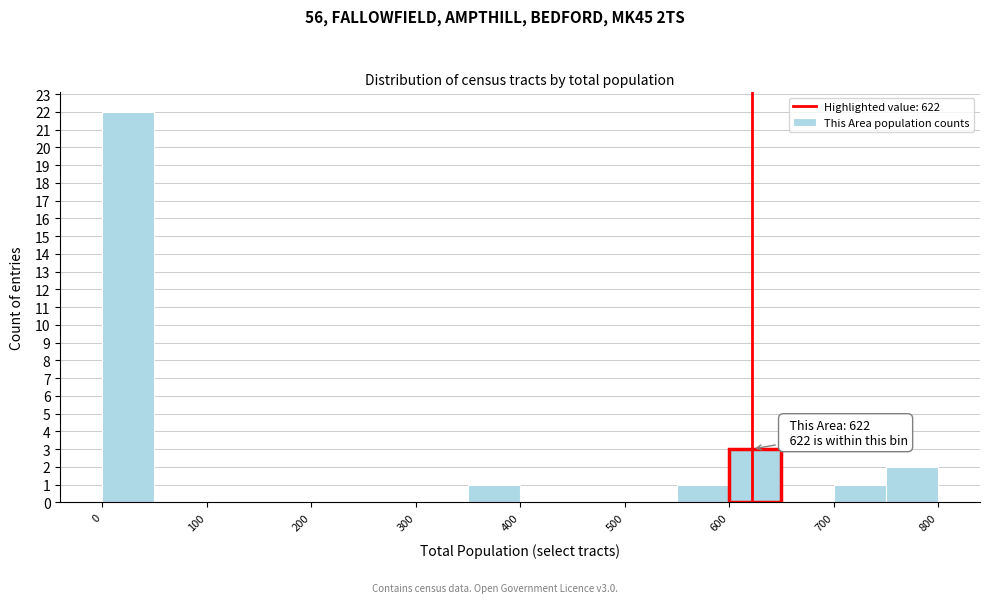

Which range on the x-axis has the tallest bar?

0 to 50